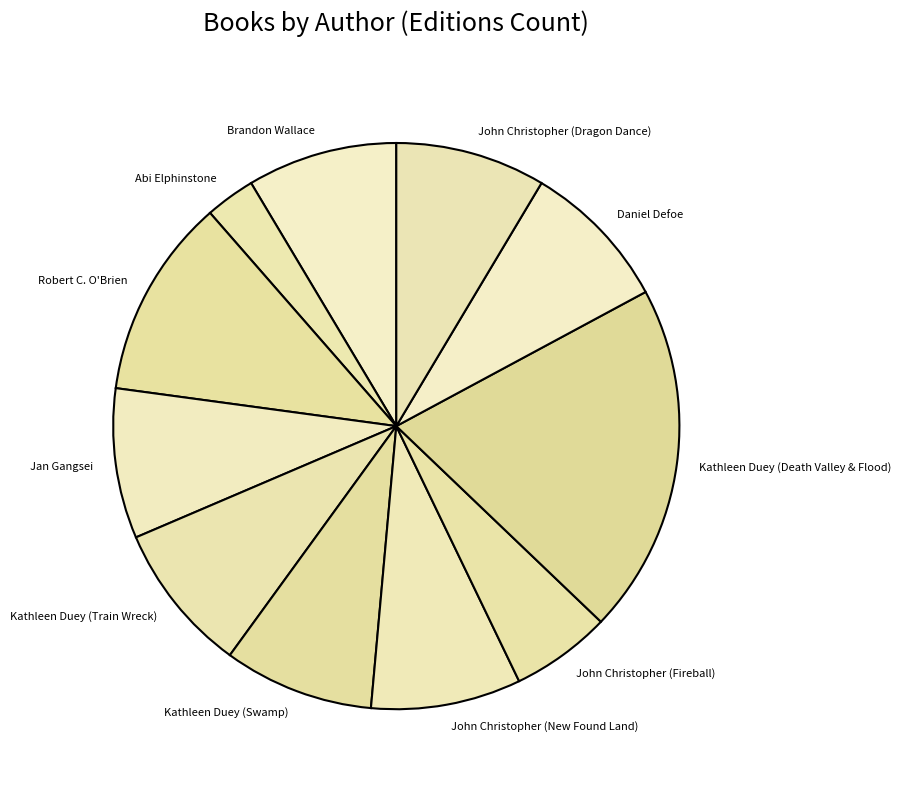

Is it true that Brandon Wallace is 9% of the pie?

True